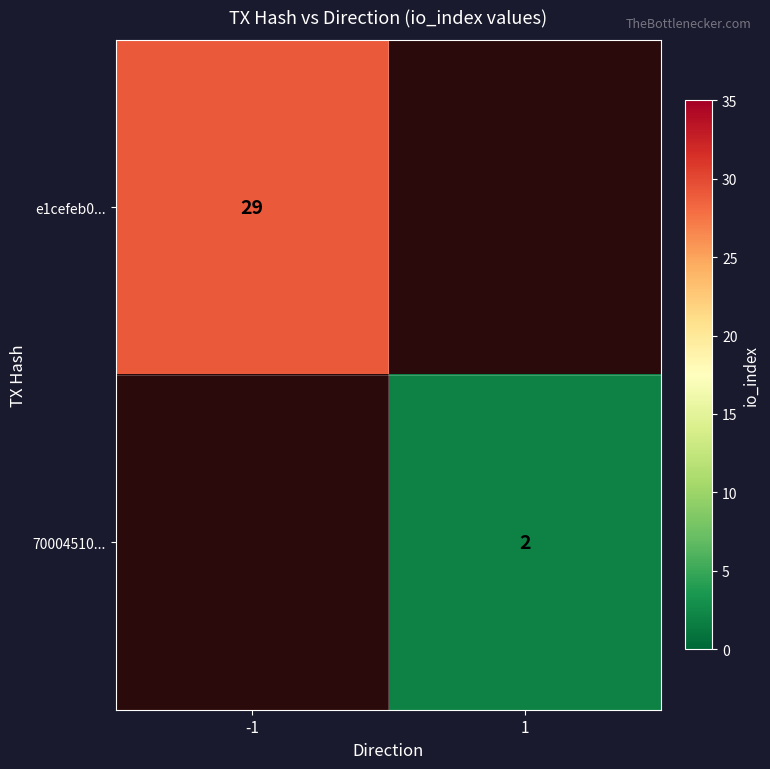

Is it true that 70004510... equals 1 at 1?

False